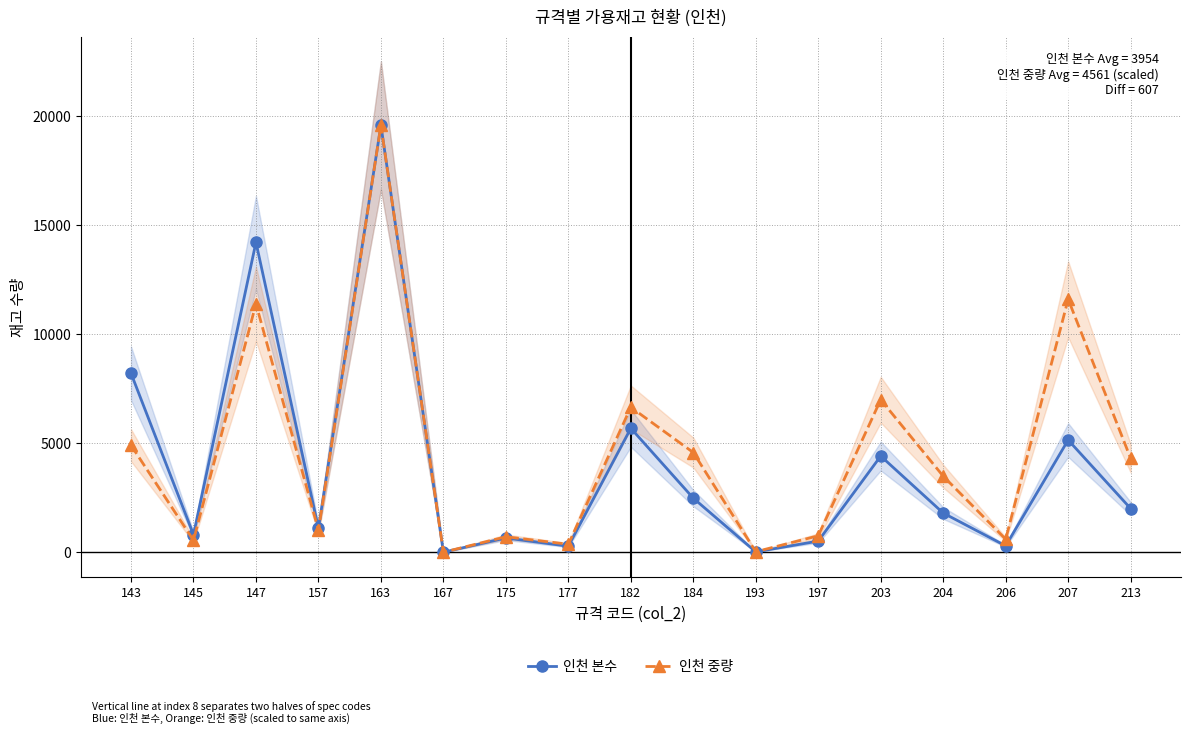

Reading left to right, what are all the values shown in this chart?

인천 본수: 143=8211.0	145=807.0	147=14221.0	157=1103.0	163=19588.0	167=1.0	175=654.0	177=277.0	182=5688.0	184=2481.0	193=16.0	197=512.0	203=4413.0	204=1798.0	206=292.0	207=5149.0	213=2005.0
인천 중량: 143=4908.7	145=545.1	147=11399.6	157=1009.5	163=19588.0	167=1.3	175=709.4	177=366.2	182=6652.2	184=4574.8	193=23.9	197=754.9	203=6998.5	204=3490.3	206=598.8	207=11607.7	213=4309.3